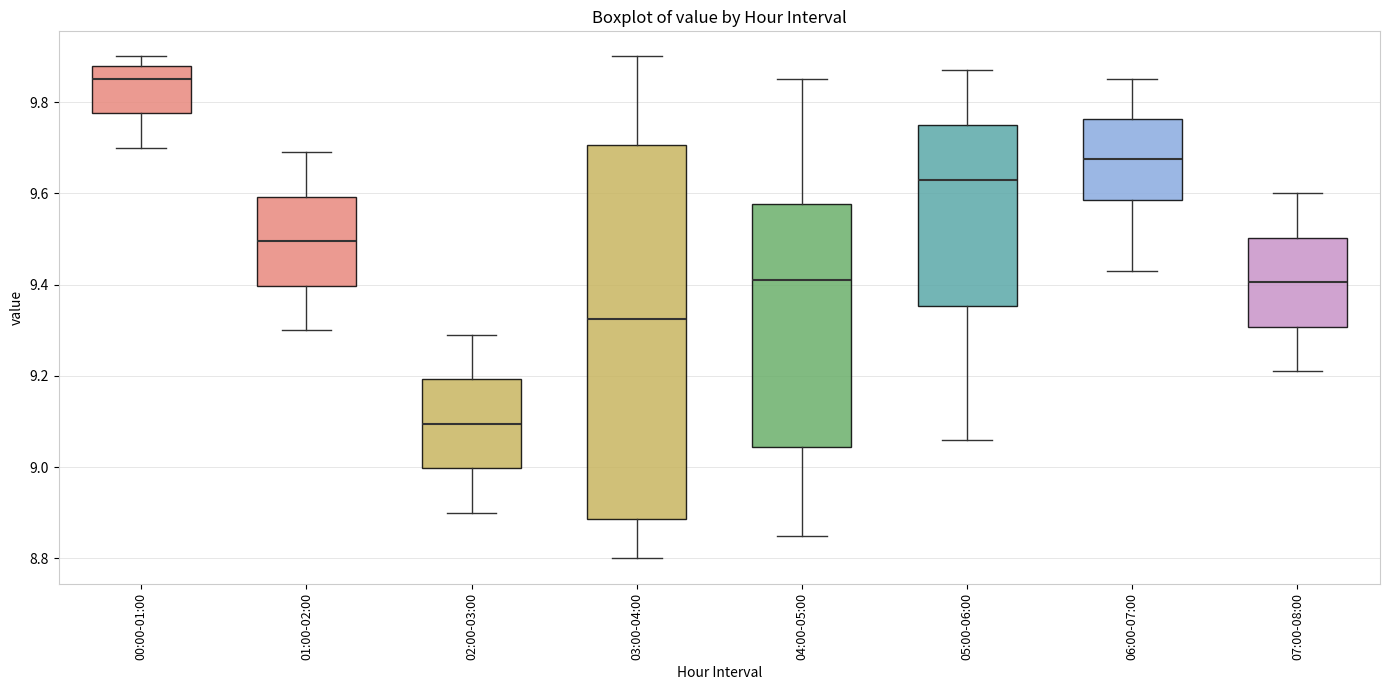

Reading left to right, transcribe this box plot: for each box, give where its median line is, the range the box spans, and where its two whiskers end, as read against the y-axis. The values are not printed on the chart, so give them approximately, as read against the axis.

00:00-01:00: median 9.86, box 9.78 to 9.88, whiskers 9.70 to 9.90
01:00-02:00: median 9.50, box 9.40 to 9.60, whiskers 9.30 to 9.70
02:00-03:00: median 9.10, box 9.00 to 9.20, whiskers 8.90 to 9.30
03:00-04:00: median 9.32, box 8.88 to 9.70, whiskers 8.80 to 9.90
04:00-05:00: median 9.42, box 9.04 to 9.58, whiskers 8.86 to 9.86
05:00-06:00: median 9.64, box 9.36 to 9.76, whiskers 9.06 to 9.88
06:00-07:00: median 9.68, box 9.58 to 9.76, whiskers 9.44 to 9.86
07:00-08:00: median 9.40, box 9.30 to 9.50, whiskers 9.22 to 9.60